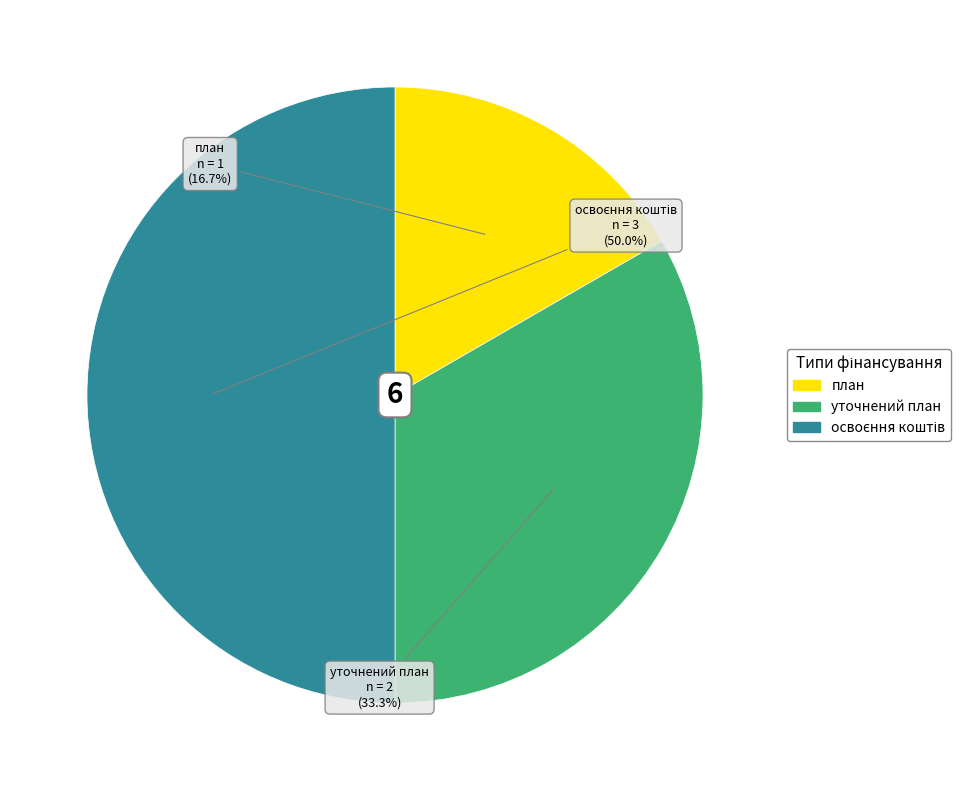

To the nearest percent, what portion does уточнений план represent?

33%